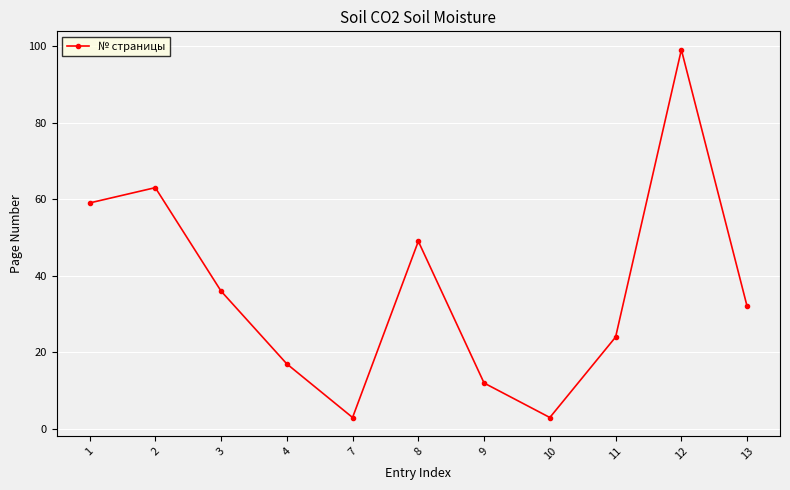

What is the ratio of the value at 4 to the value at 8?

0.3